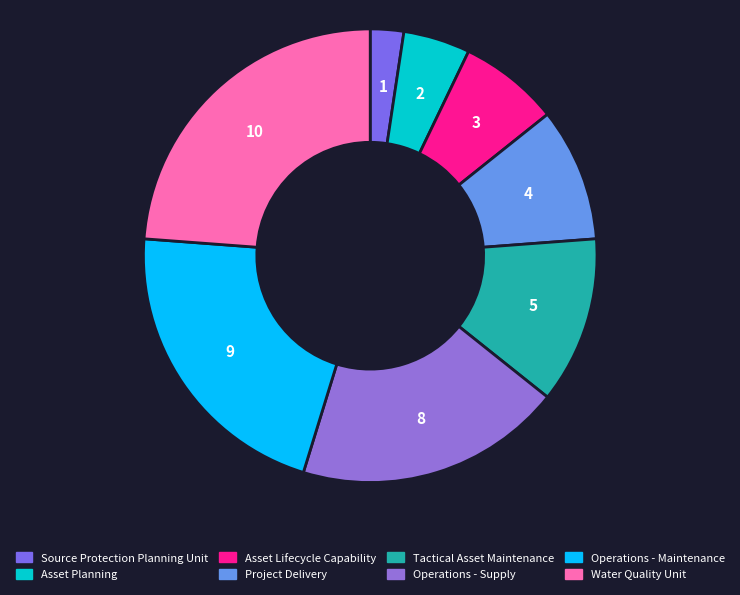

How many slices are in this pie chart?

8